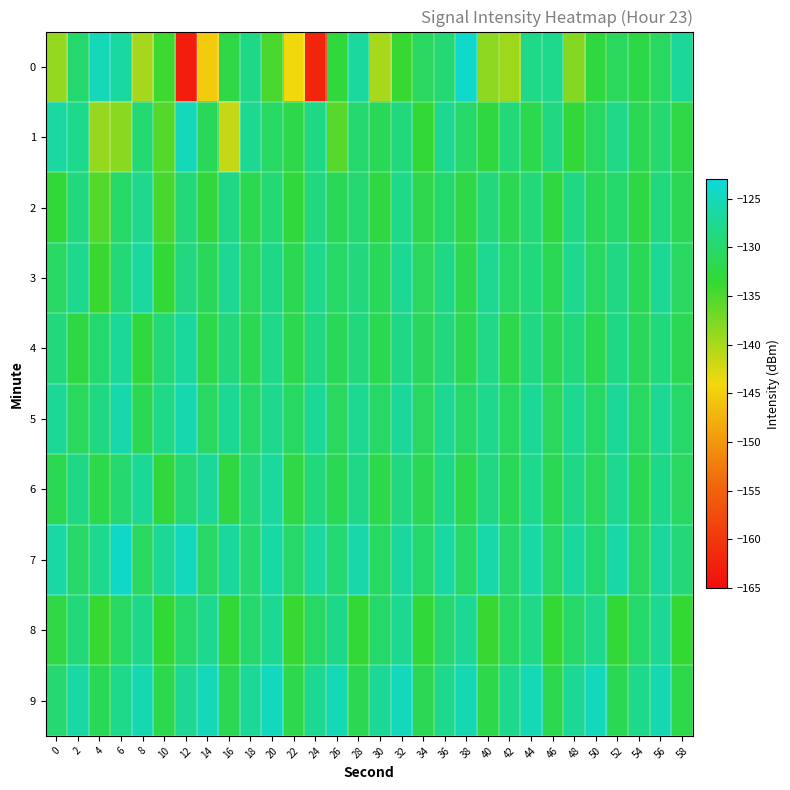

Rank the series at 56 from lowest to highest value.

0, 1, 2, 4, 6, 8, 5, 3, 7, 9